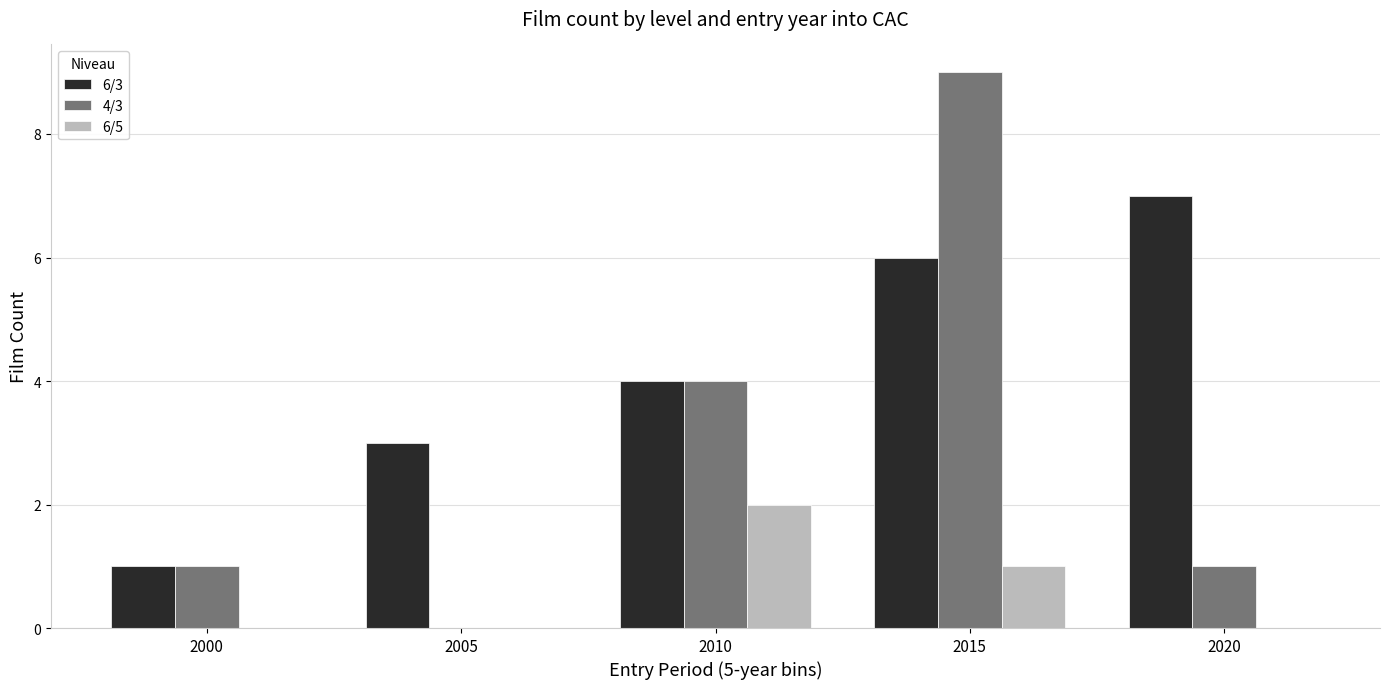

What are all the series names shown in the legend?

6/3, 4/3, 6/5